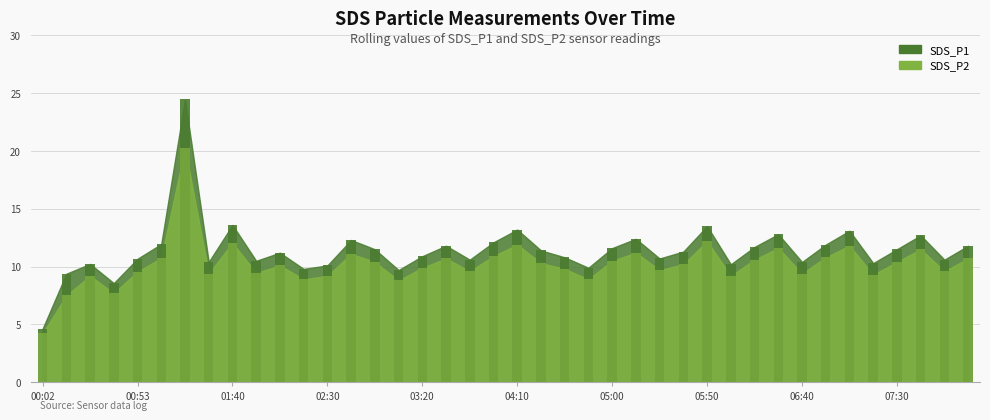

The value of SDS_P1 at 06:27 is 7.0. True or false?

False